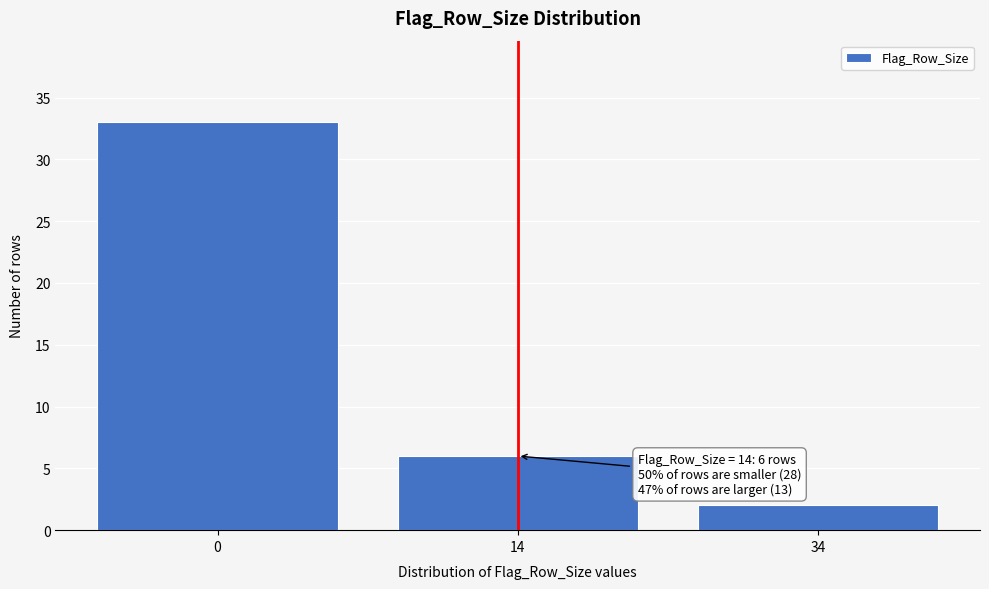

Reading left to right, what are all the values shown in this chart?

0=33	14=6	34=2